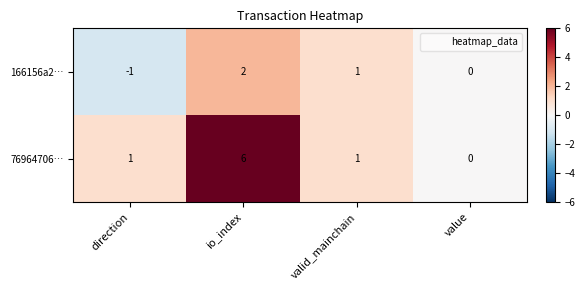

How many categories are shown in the chart?

4